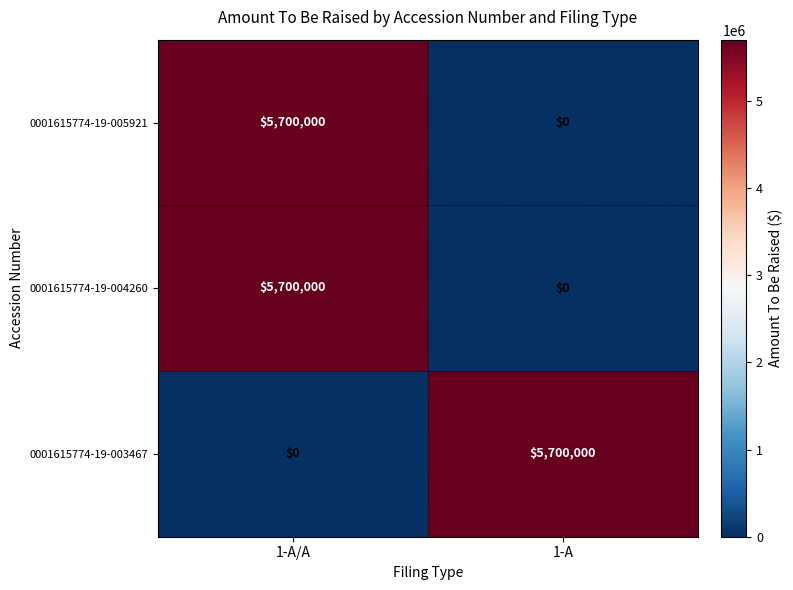

Is the value of 0001615774-19-004260 at 1-A/A greater than the value of 0001615774-19-003467 at 1-A/A?

Yes